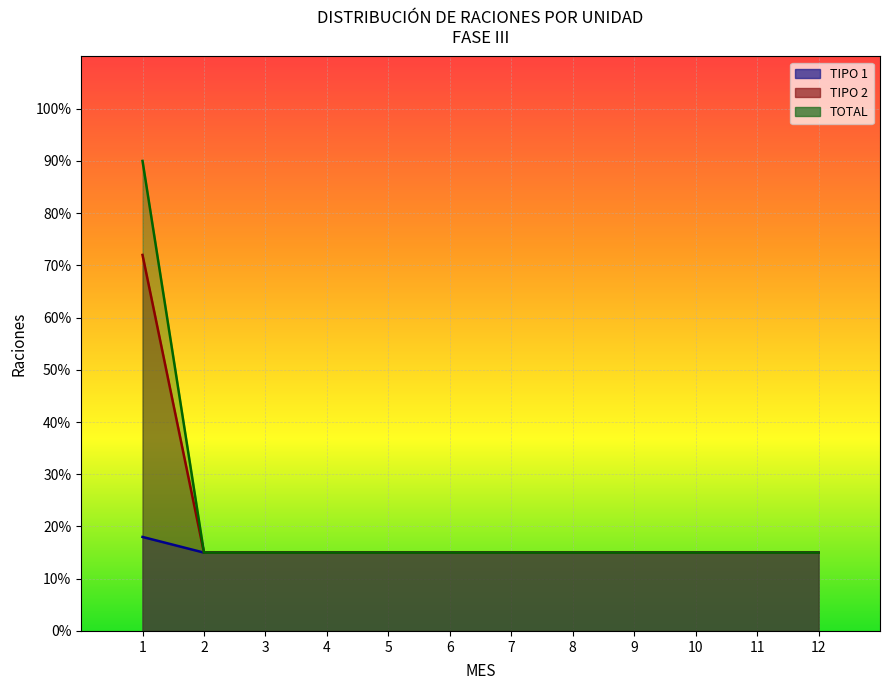

Count the number of data series in this chart.

3